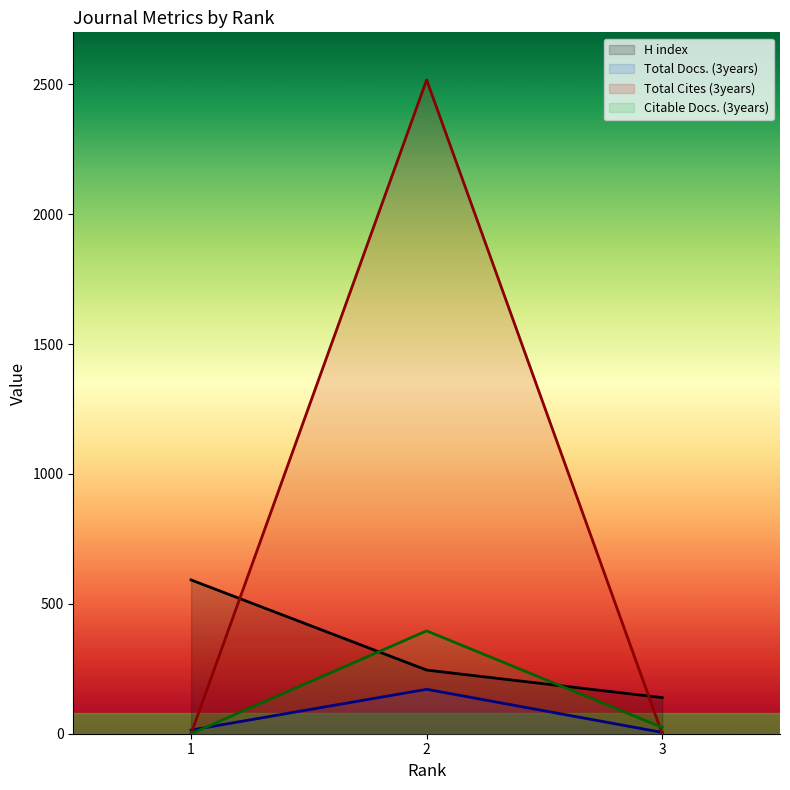

What are all the series names shown in the legend?

H index, Total Docs. (3years), Total Cites (3years), Citable Docs. (3years)